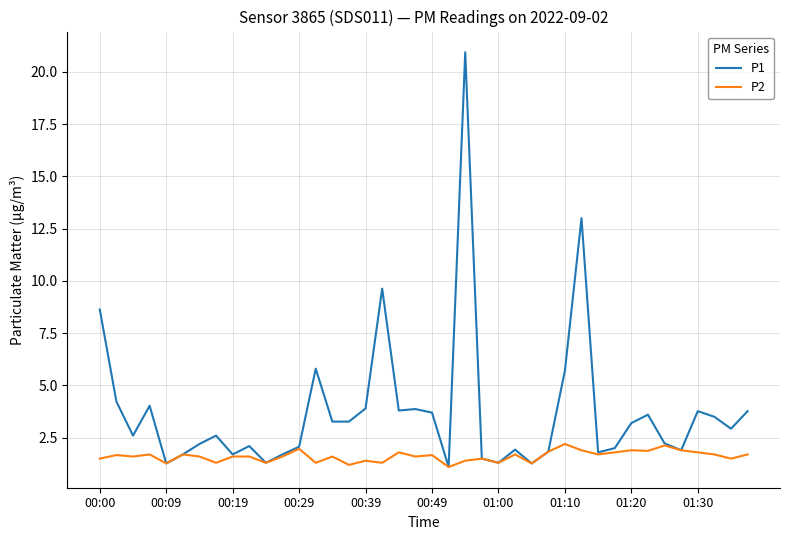

Which series has the largest total across all categories?

P1